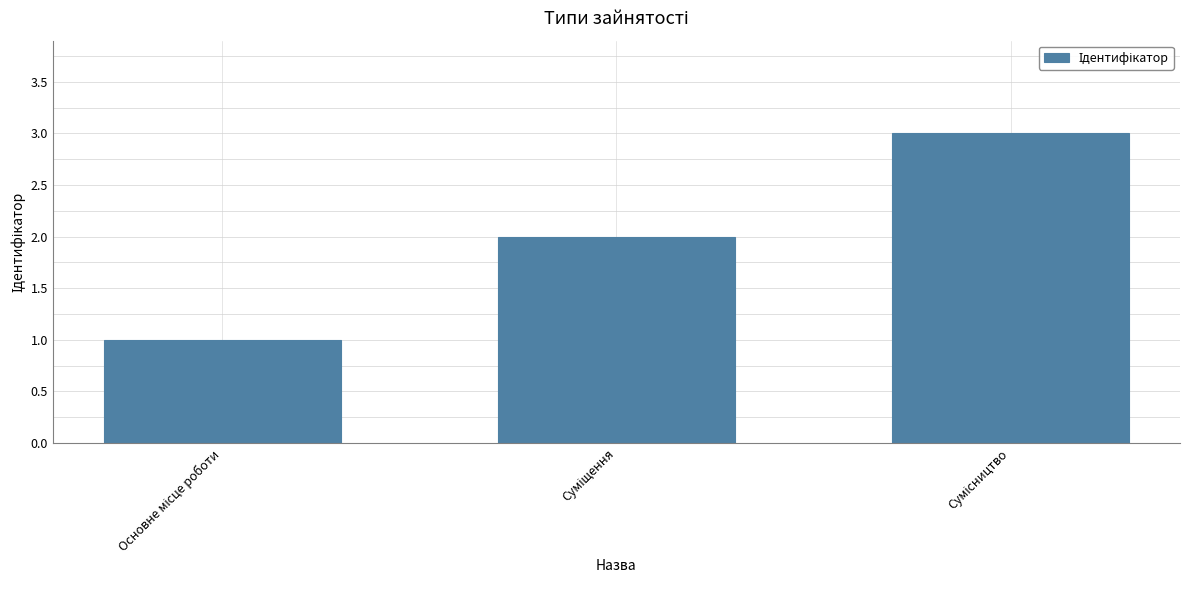

What is the smallest value displayed?

1